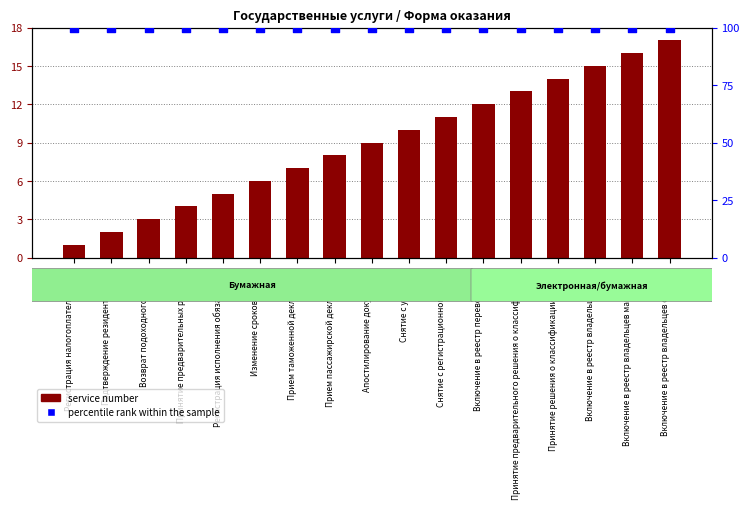

What are all the series names shown in the legend?

service number, percentile rank within the sample